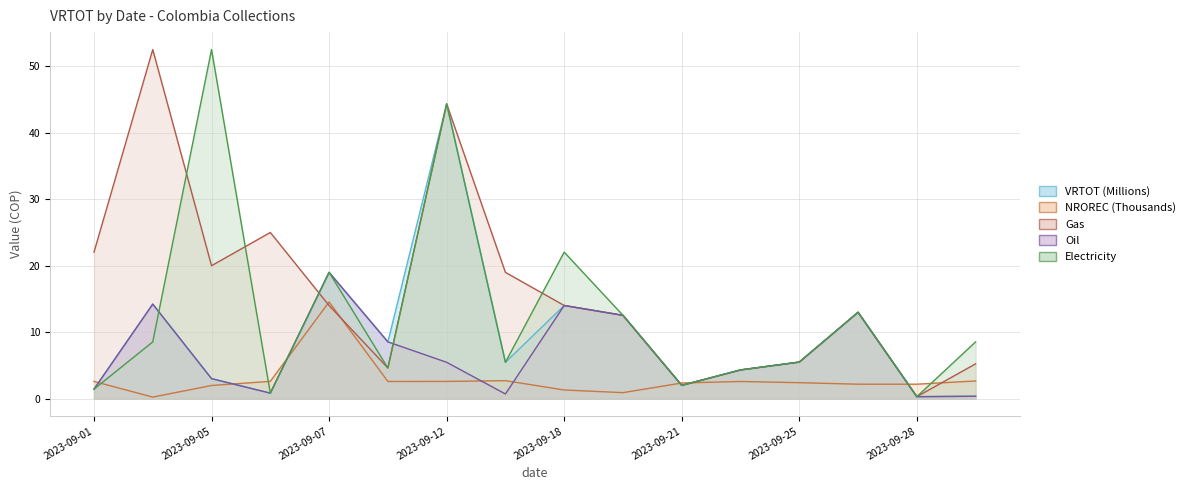

Which series ends up on top after the final intersection of VRTOT (Millions) and Gas?

VRTOT (Millions)